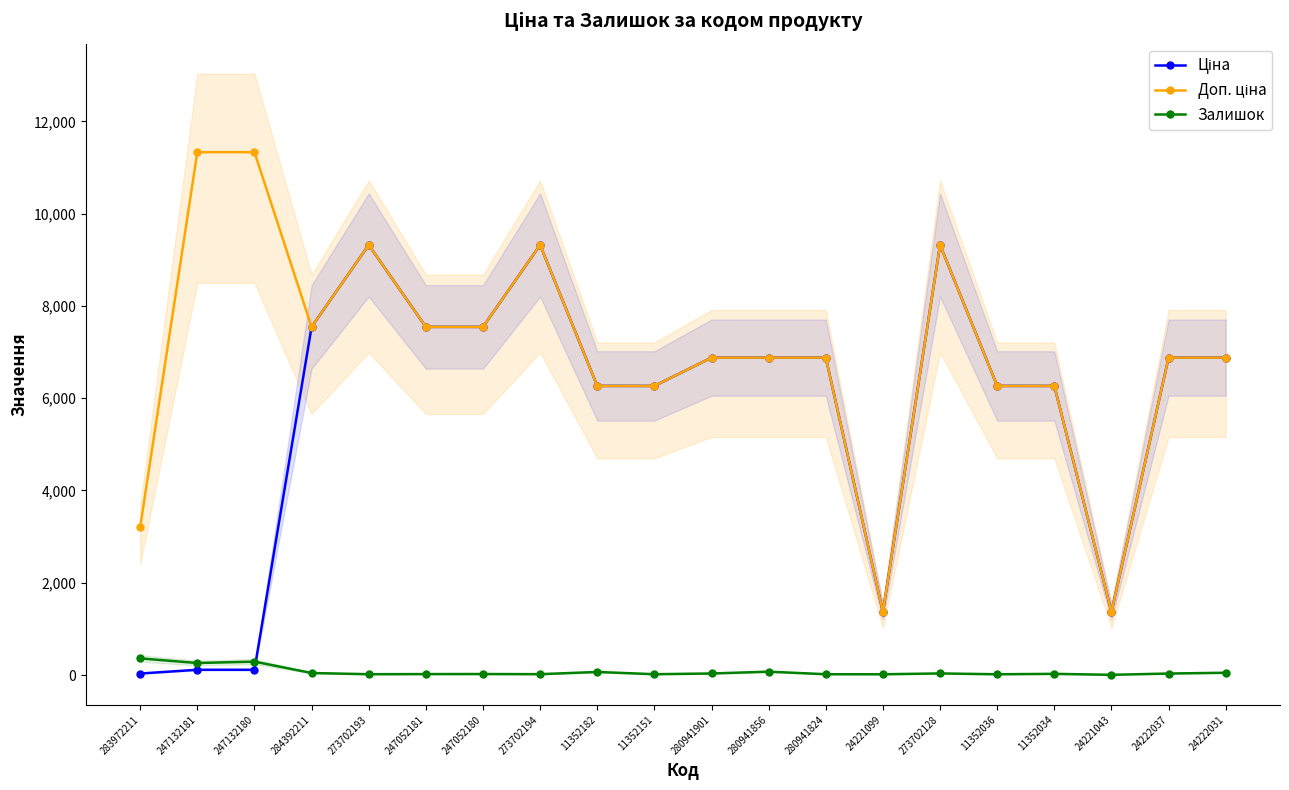

How many data points in Ціна are above 6879?

11